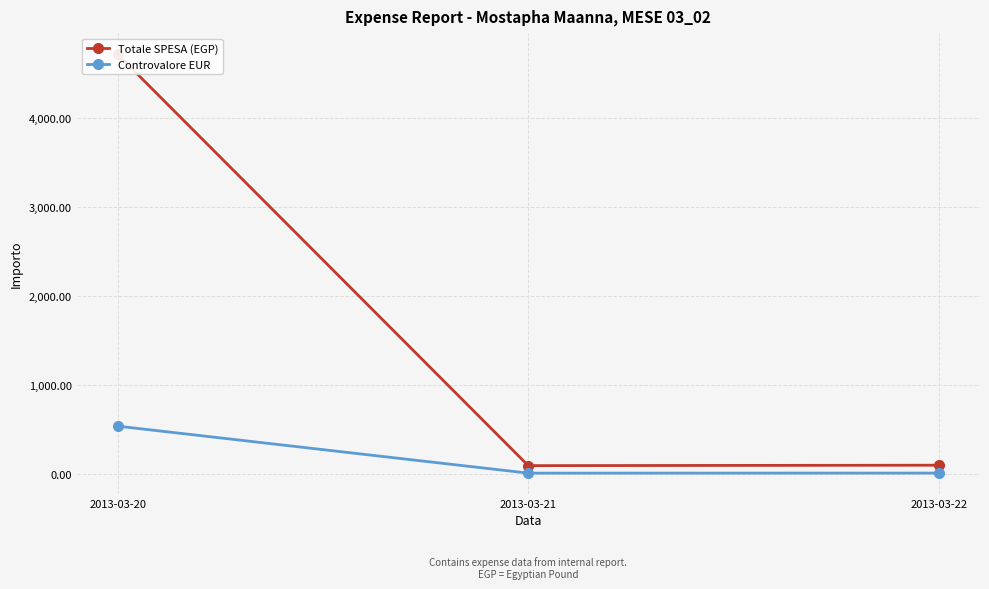

List the series in order of their peak value, highest first.

Totale SPESA (EGP), Controvalore EUR